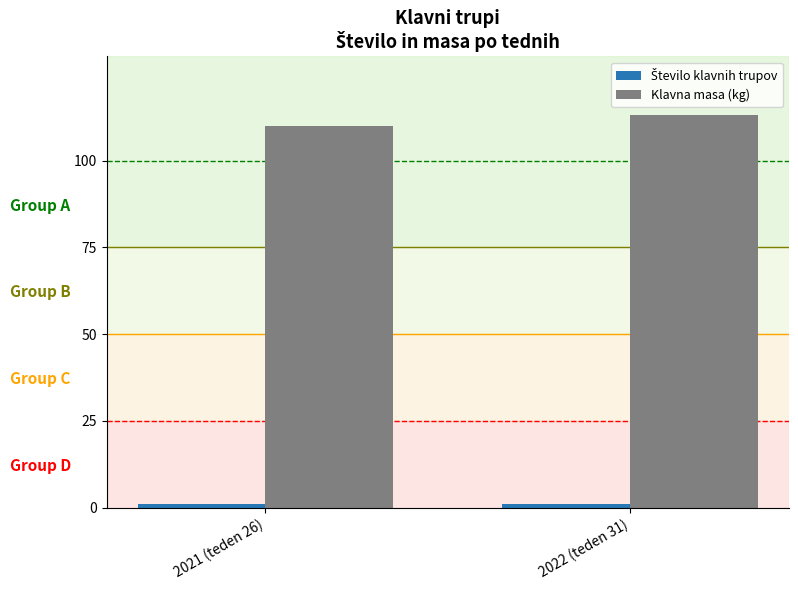

What is the difference between the maximum and minimum values in the Klavna masa (kg) series?

3